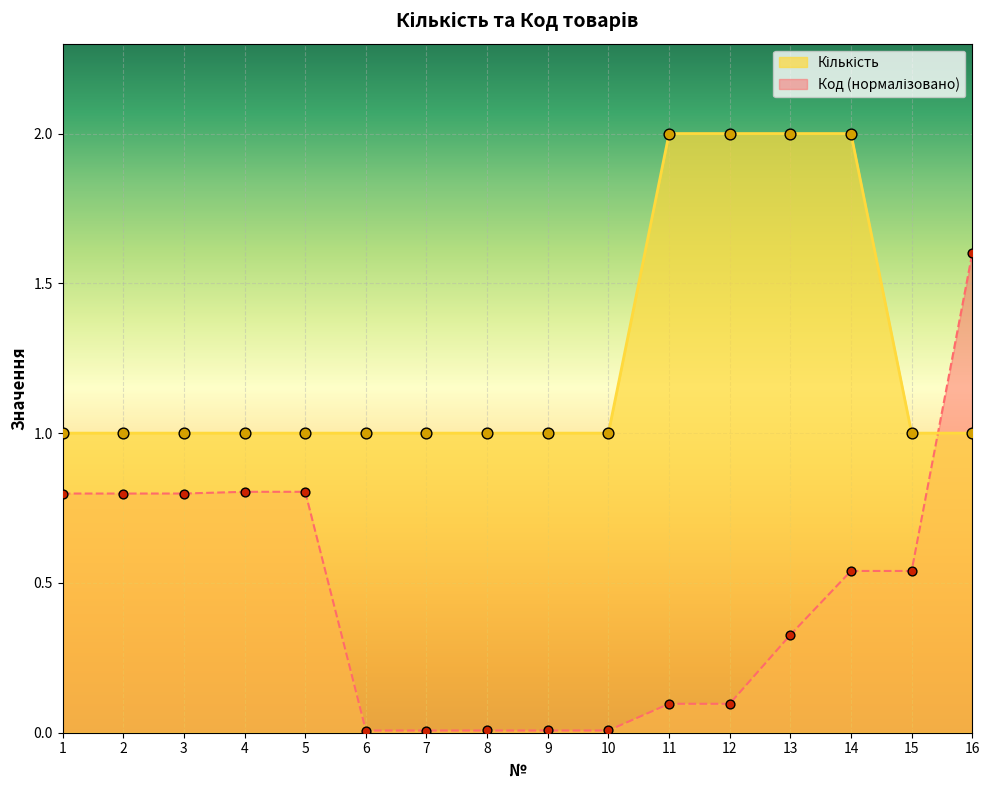

Which series has the widest spread of Y values?

Код